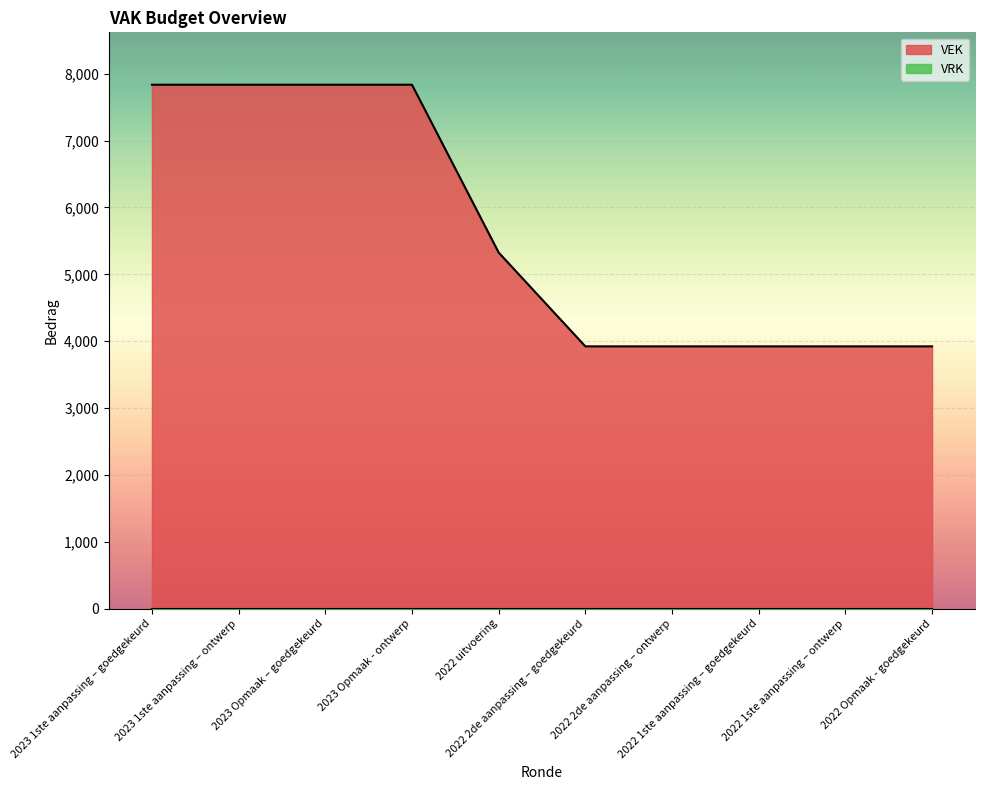

What is the ratio of the value at 2022 2de aanpassing – goedgekeurd to the value at 2023 1ste aanpassing – ontwerp?

0.5